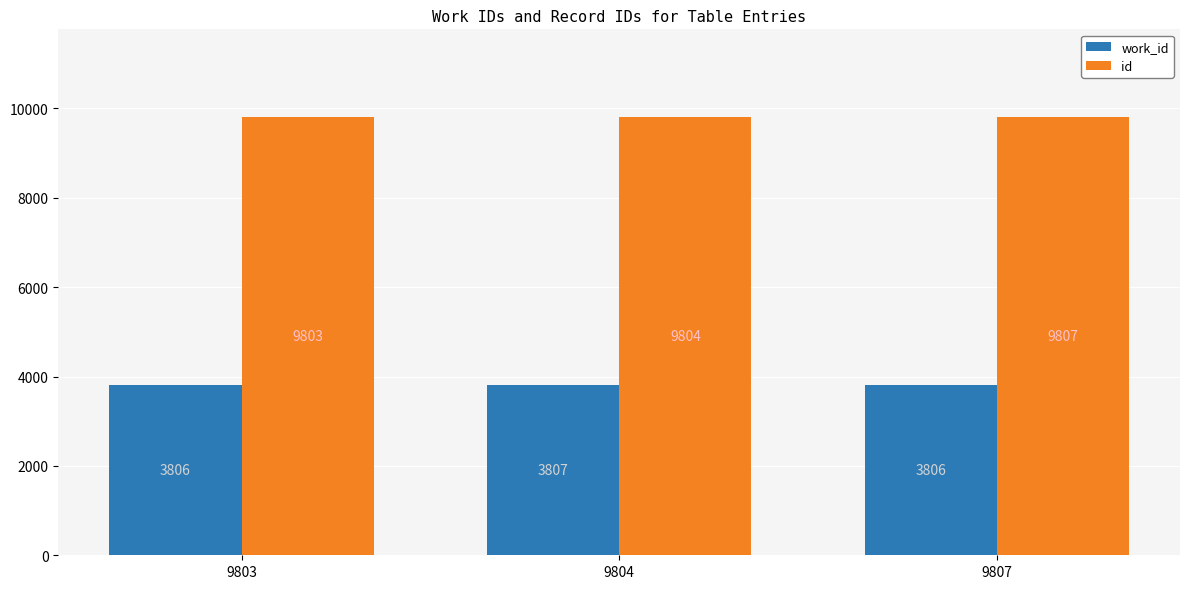

What are all the series names shown in the legend?

work_id, id